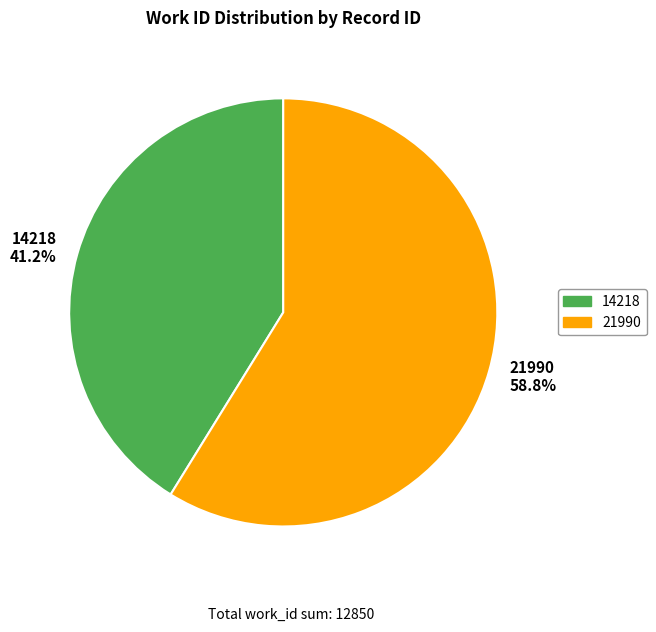

Rank the categories by value from lowest to highest.

14218, 21990